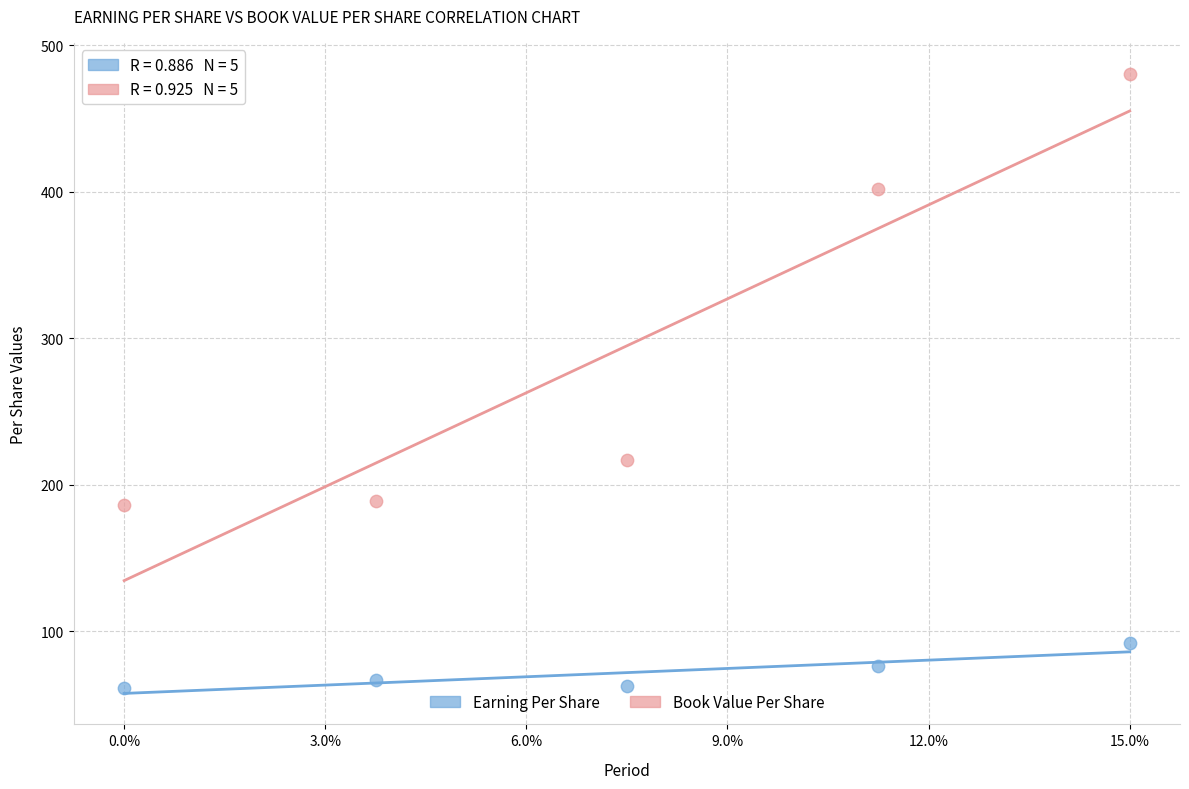

Across all series, what Y value is closest to 270?

216.7